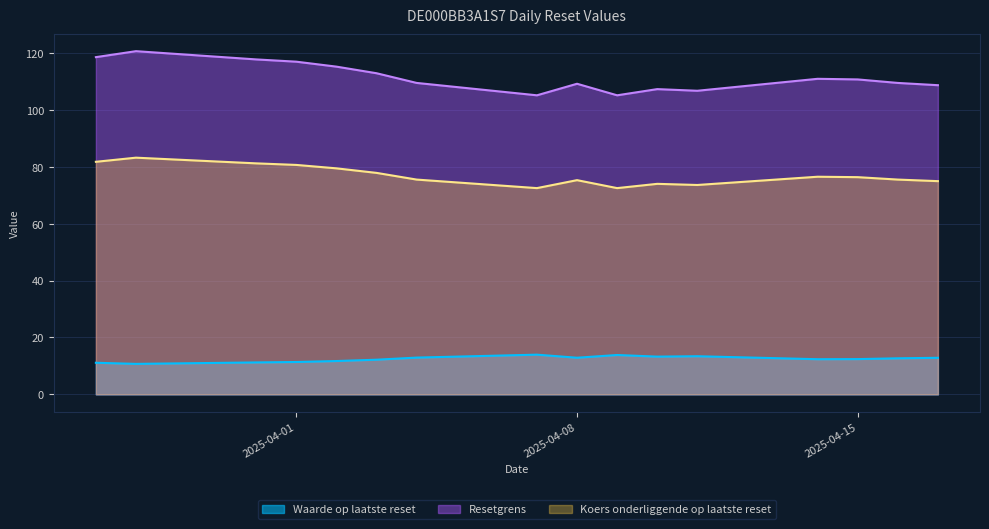

Does the chart display data point markers on the line(s)?

No